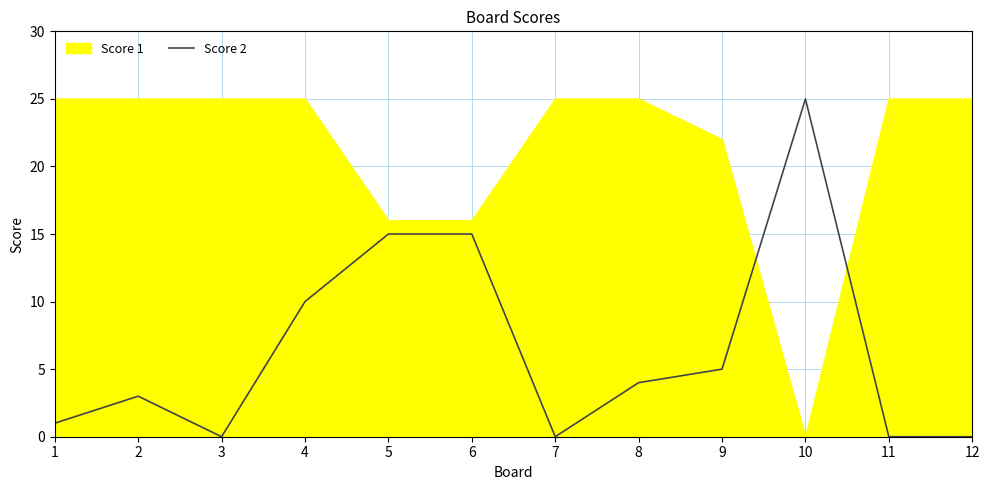

Is it true that Score 2 equals 5 at 2?

False